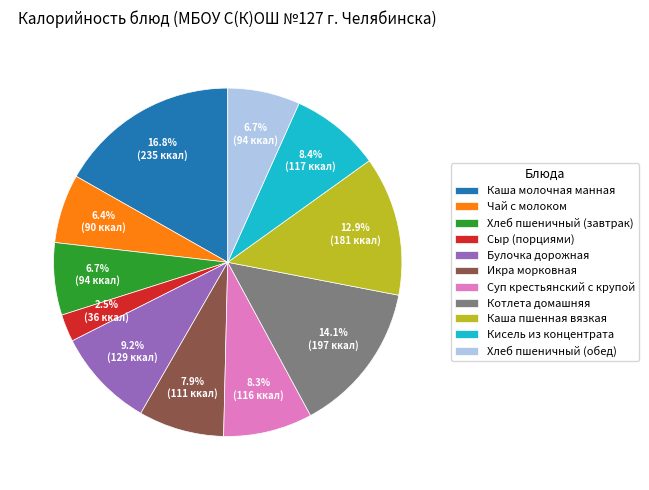

To the nearest percent, what portion does Кисель из концентрата represent?

8%